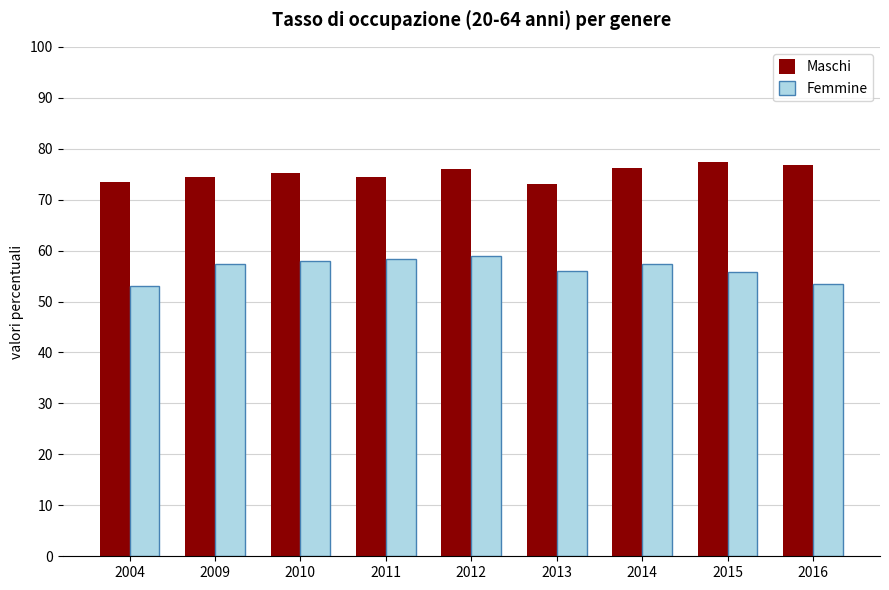

List the series in order of their peak value, lowest first.

Femmine, Maschi